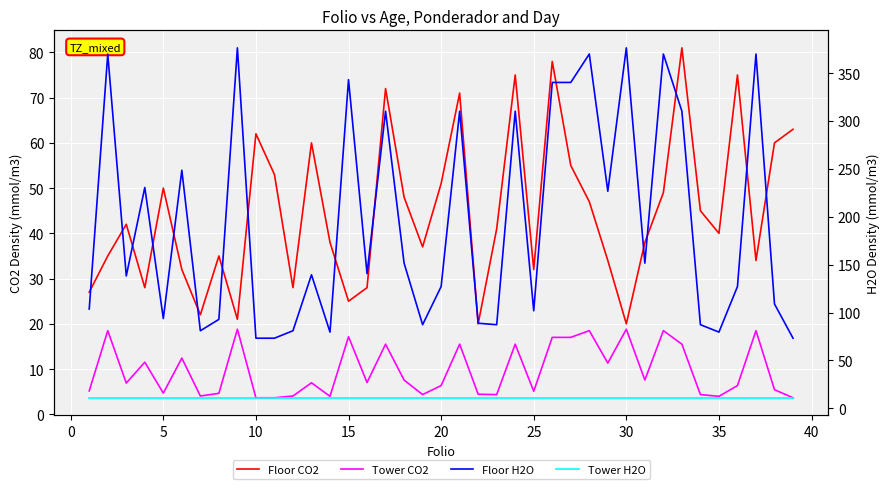

Count the number of data series in this chart.

4